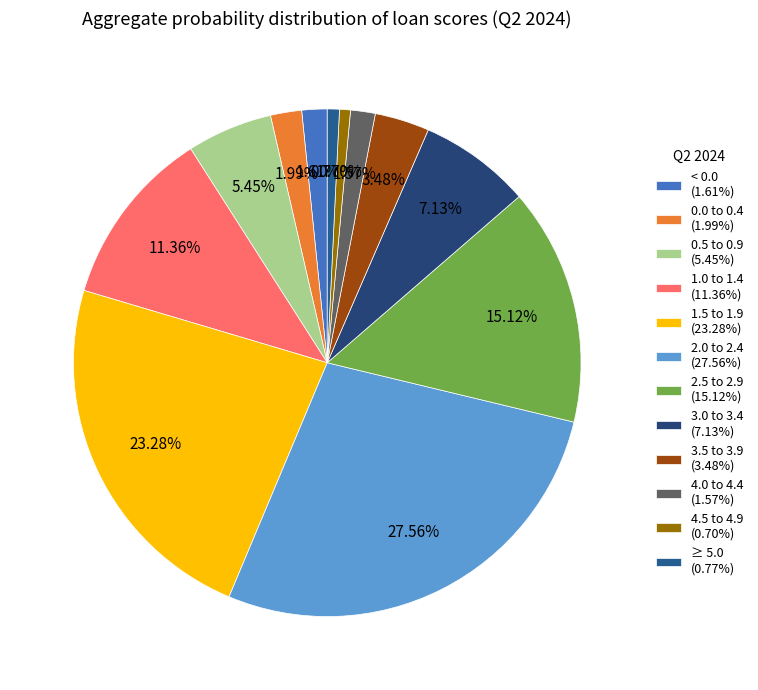

Combined, do 4.0 to 4.4 and 1.5 to 1.9 account for over 50%?

No